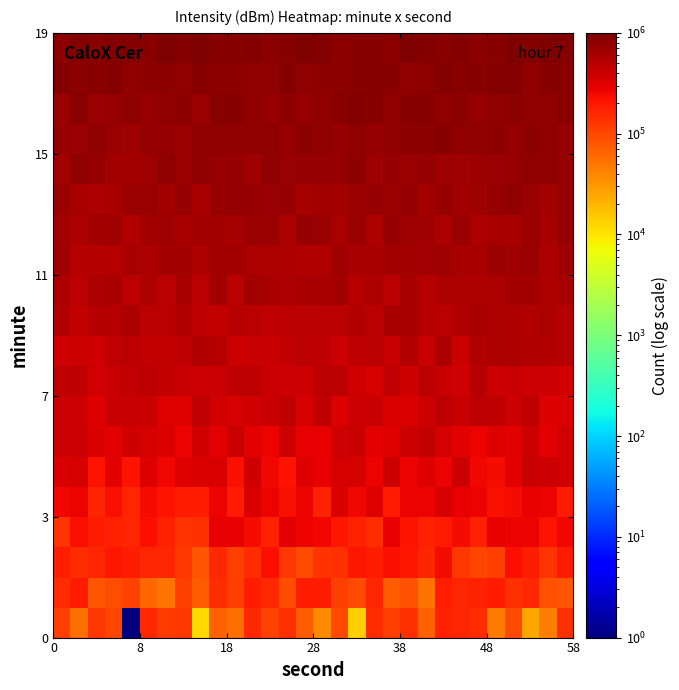

What is the smallest value displayed?

1.0